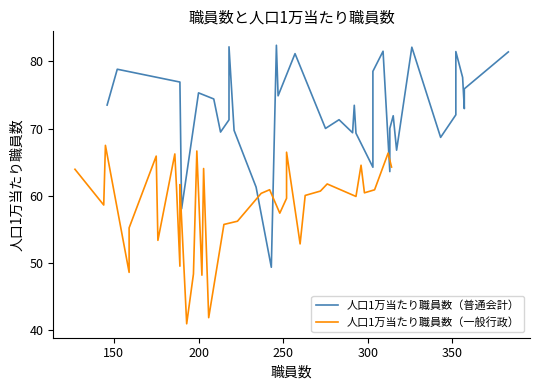

Reading left to right, transcribe all the data shown in this chart.

人口1万当たり職員数（普通会計）: 73.5	78.8	76.9	58.0	75.3	74.4	69.5	71.3	82.2	69.7	61.3	49.3	82.4	74.9	81.2	70.0	71.3	69.4	73.5	69.3	64.2	74.3	78.5	81.5	63.6	70.0	71.9	66.8	82.1	68.7	72.0	81.5	77.6	73.0	75.9	81.4
人口1万当たり職員数（一般行政）: 63.9	58.6	67.5	48.6	55.2	65.9	53.4	66.2	61.2	49.5	57.1	61.6	40.9	48.3	66.7	48.2	64.0	41.8	55.7	56.2	60.4	60.9	57.4	59.6	66.5	54.6	52.8	60.0	60.7	61.8	59.9	64.5	60.4	60.9	66.3	64.3